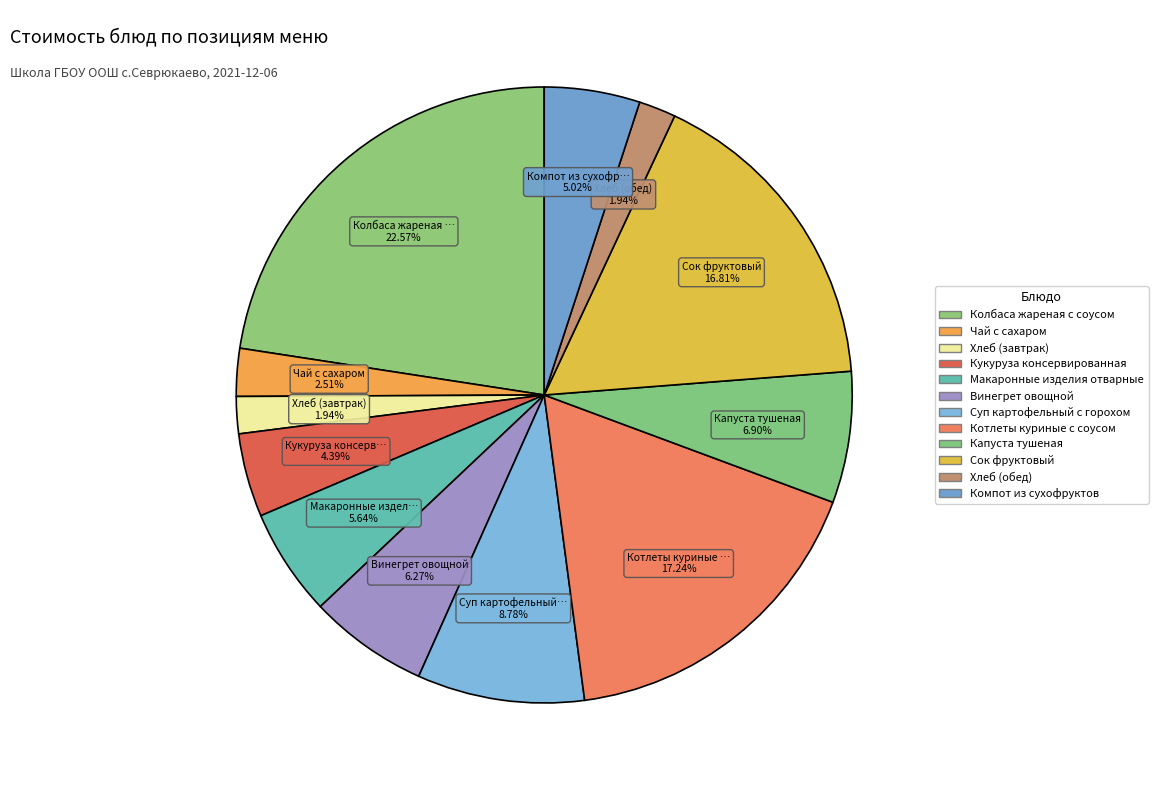

How many slices are in this pie chart?

12